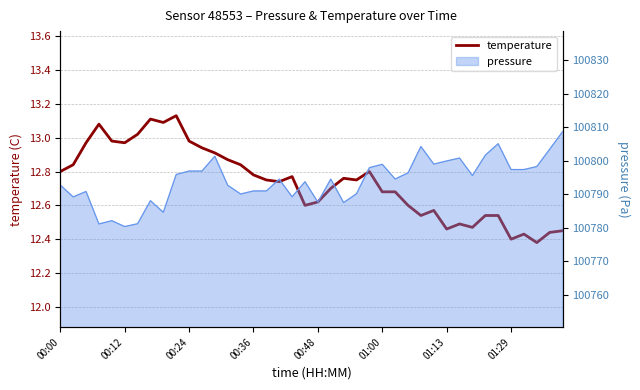

What is the value of the 19th point from the left?

12.8